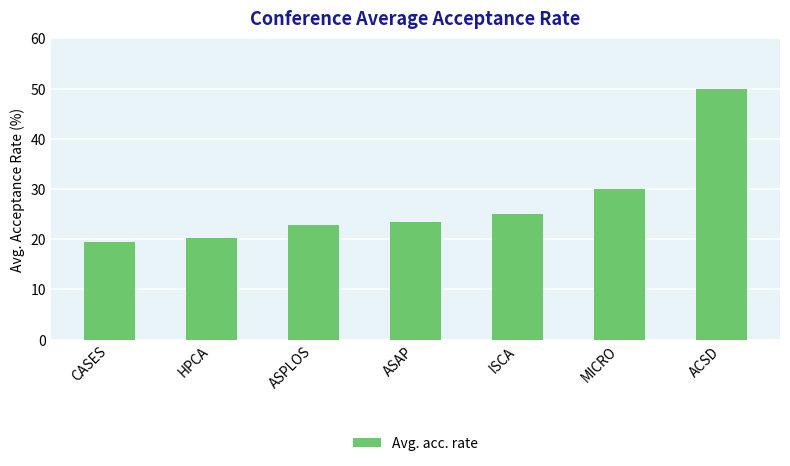

Rank the categories by value from highest to lowest.

ACSD, MICRO, ISCA, ASAP, ASPLOS, HPCA, CASES